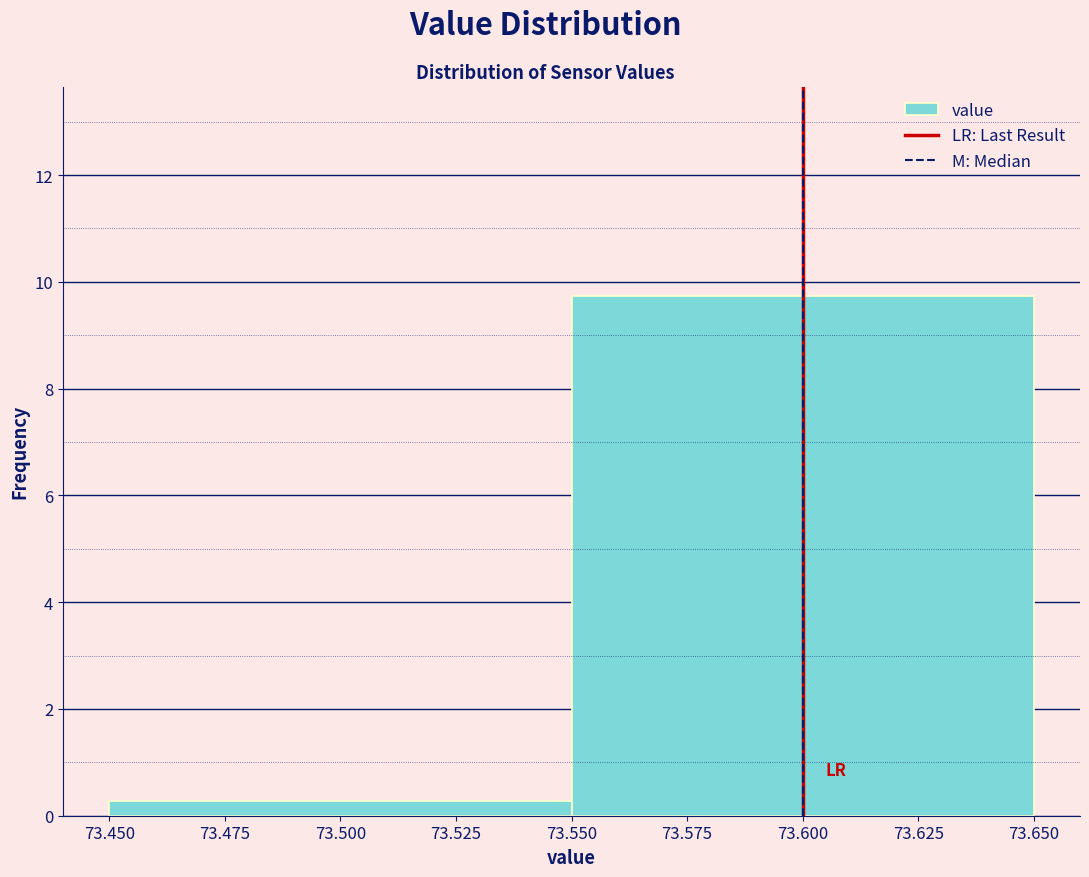

Reading left to right, transcribe this chart: for each bar, give the range it covers on the x-axis and its height. The values are not printed on the chart, so give them approximately, as read against the axis.

73.450 to 73.550: 0.2
73.550 to 73.650: 9.8